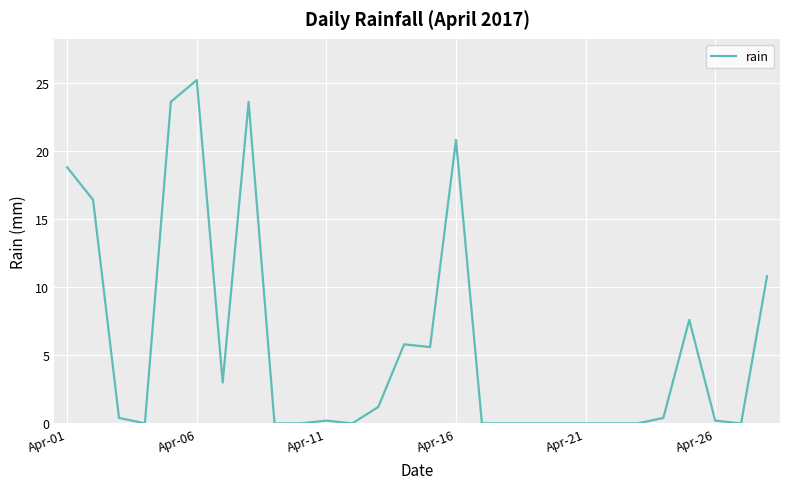

What is the difference between the maximum and minimum values?

25.2